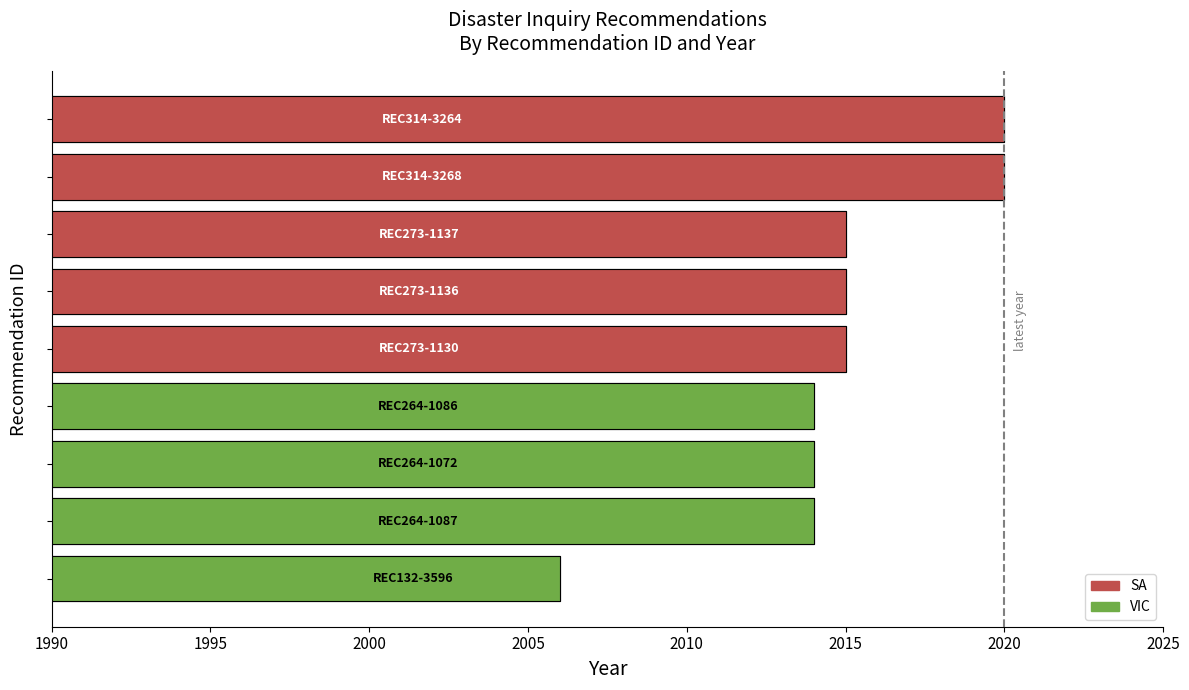

What is the change in value from REC273-1137 to REC264-1072?

-1